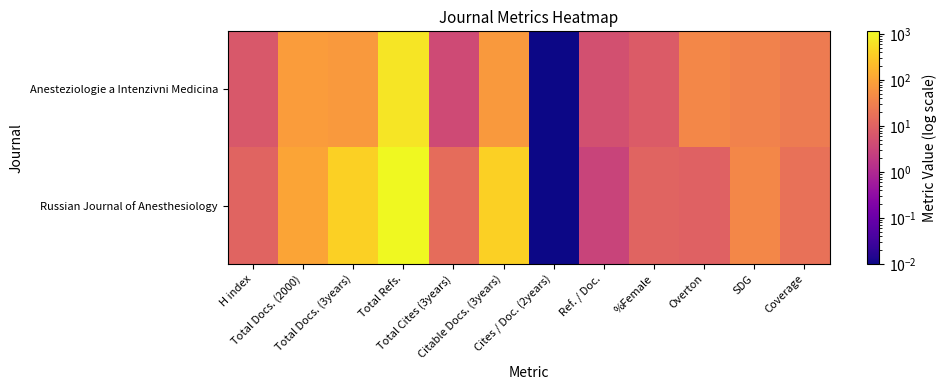

Which series has the largest total across all categories?

Russian Journal of Anesthesiology